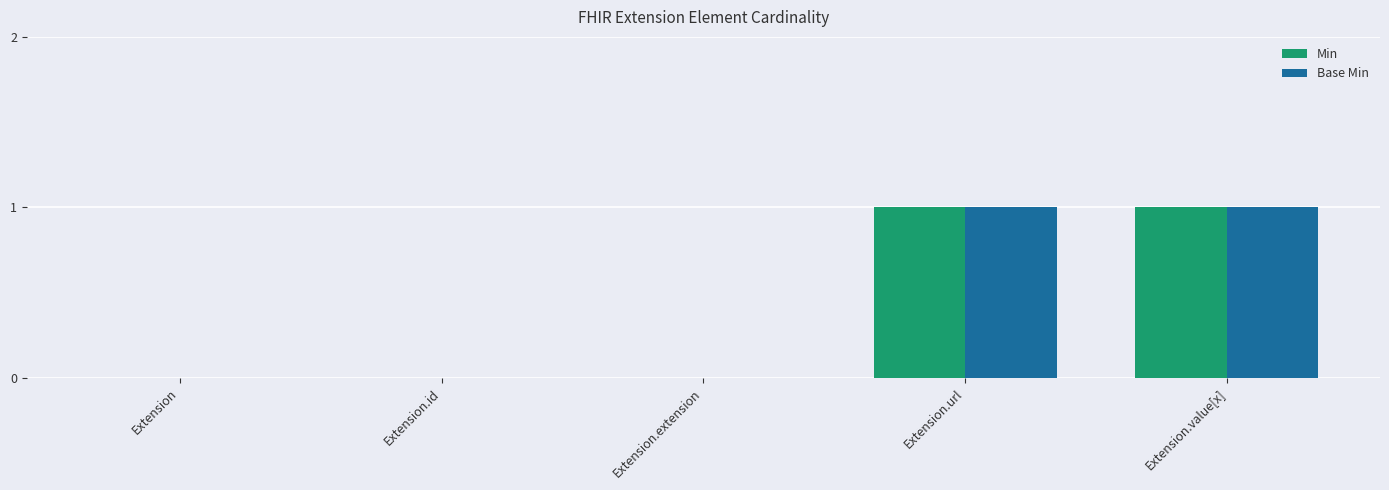

Does the chart contain stacked bars?

No